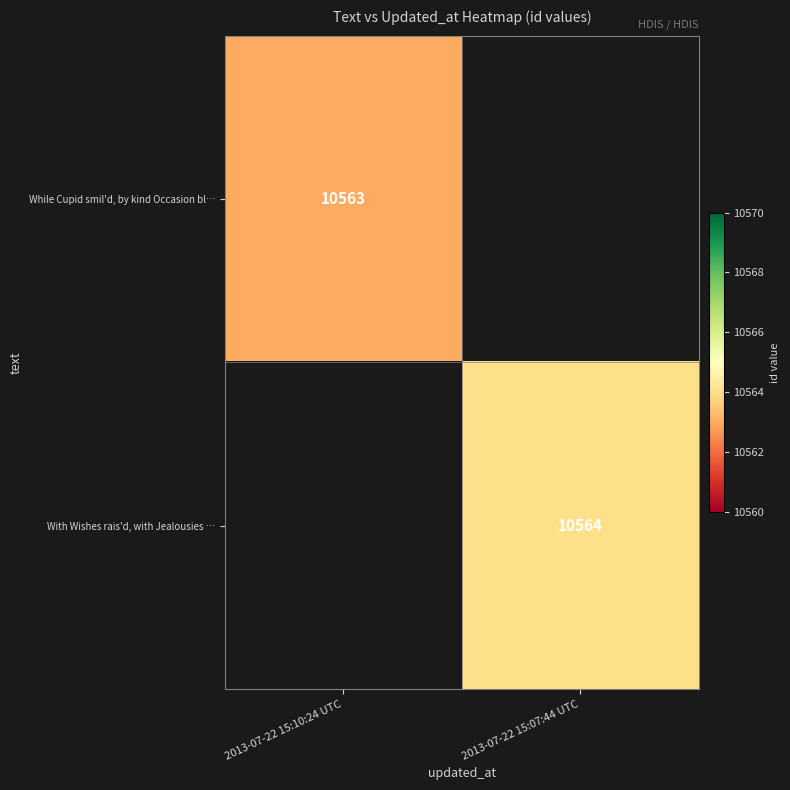

The While Cupid smil'd, by kind Occasion bl… series shows 10563 at 2013-07-22 15:10:24 UTC. True or false?

True